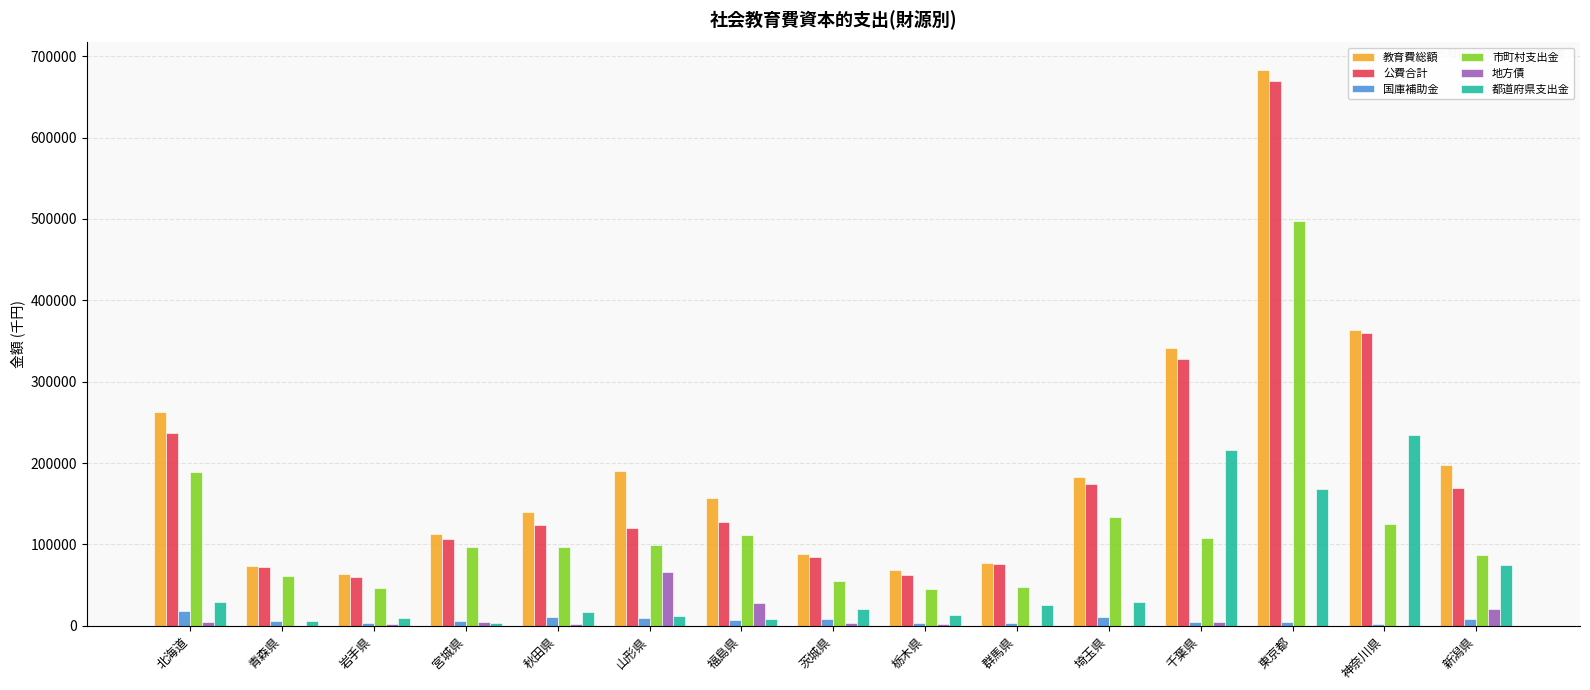

Is the value of 教育費総額 at 茨城県 greater than the value of 地方債 at 宮城県?

Yes